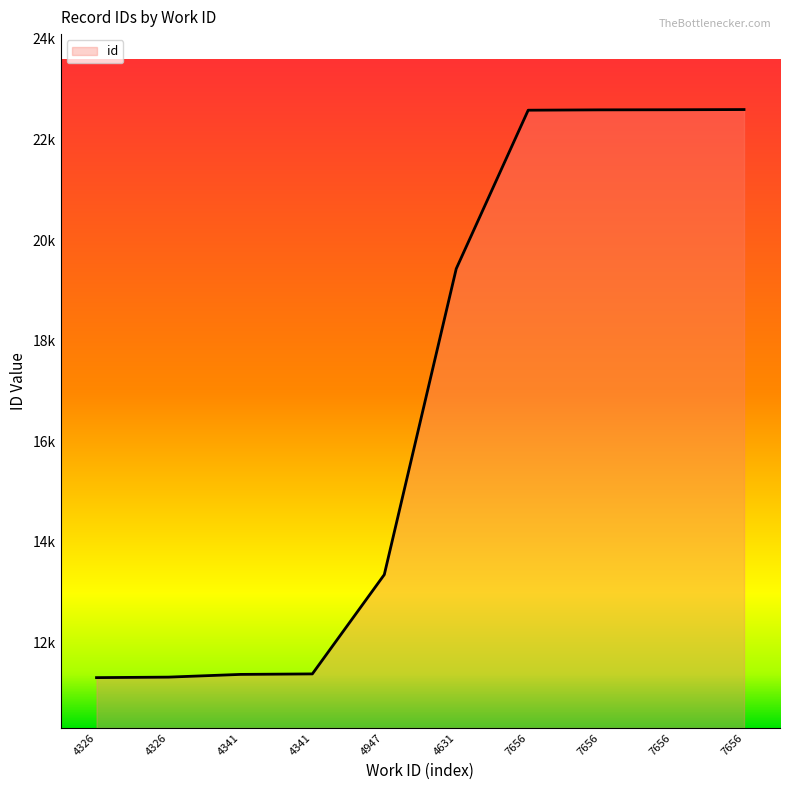

What is the maximum value shown in the chart?

22594